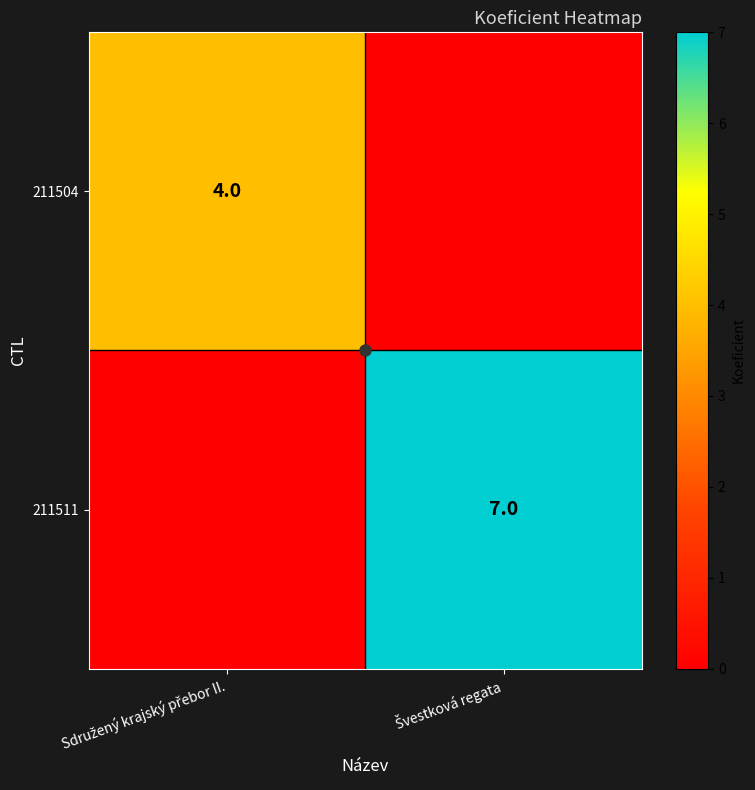

What is the total value across all series at Sdružený krajský přebor II.?

4